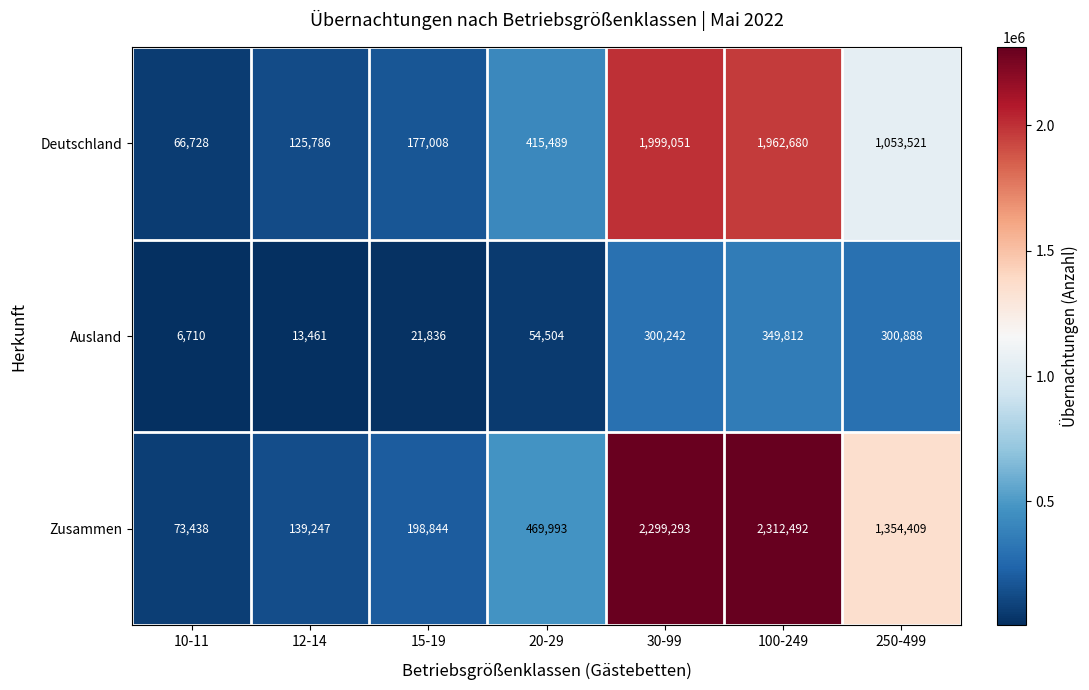

List the series in order of their peak value, highest first.

Zusammen, Deutschland, Ausland